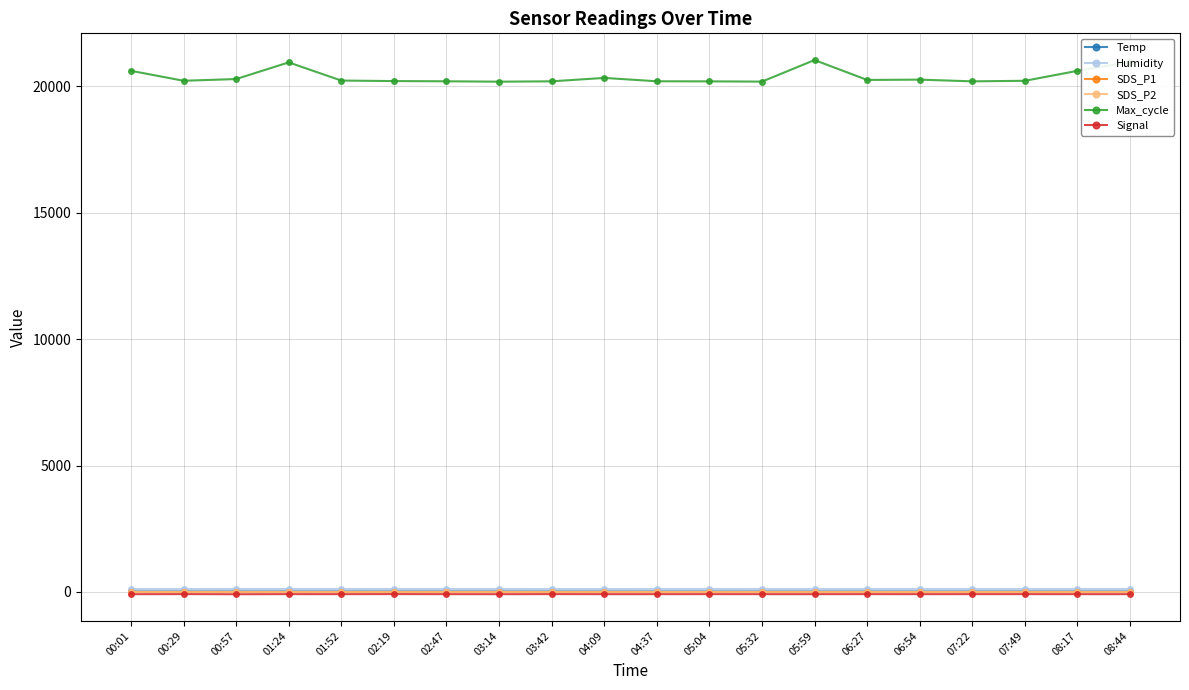

True or false: Max_cycle has more than 1 points higher than both neighbors.

True